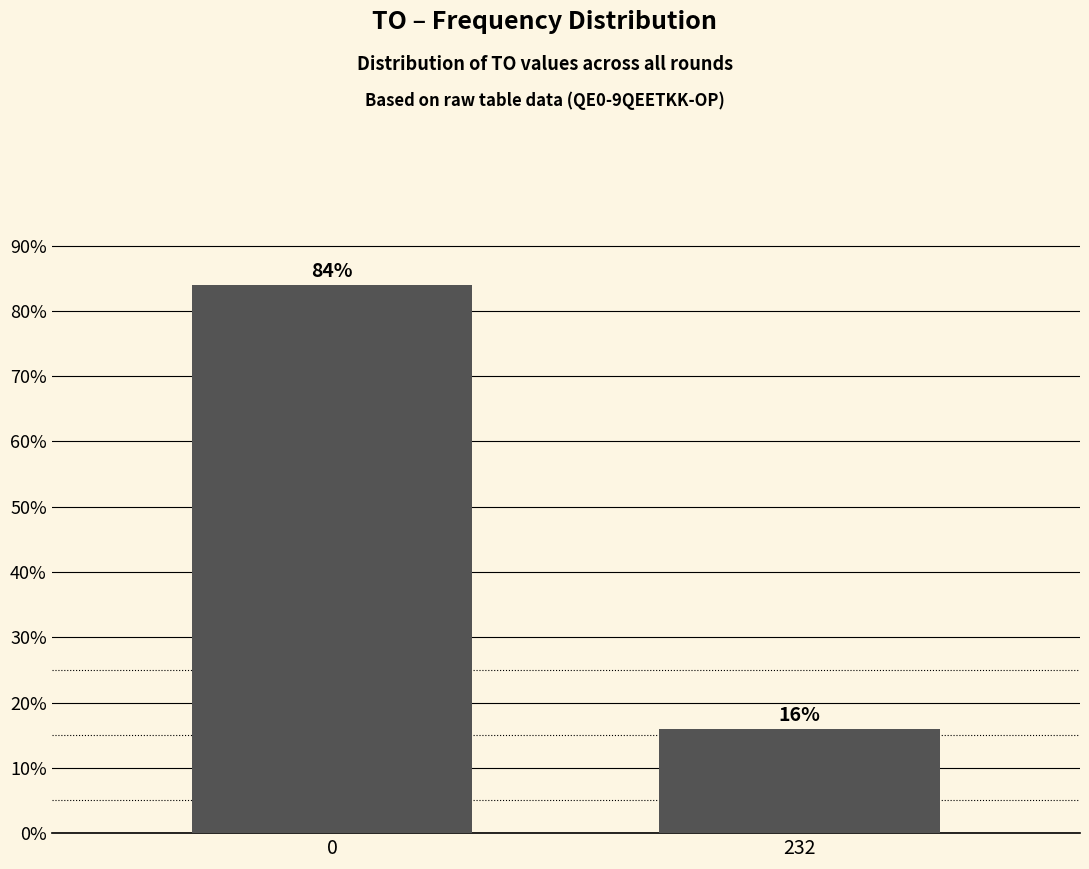

Reading left to right, what are all the values shown in this chart?

0=84	232=16